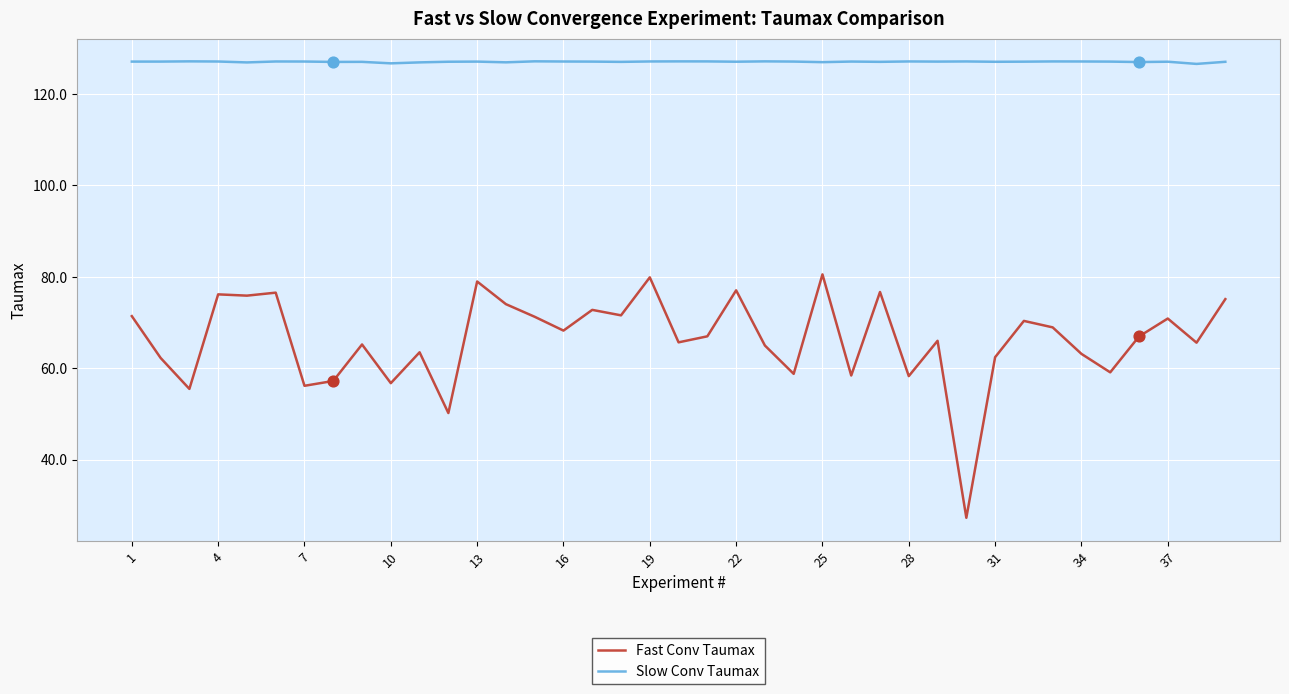

What is the maximum value shown in the chart?

127.1